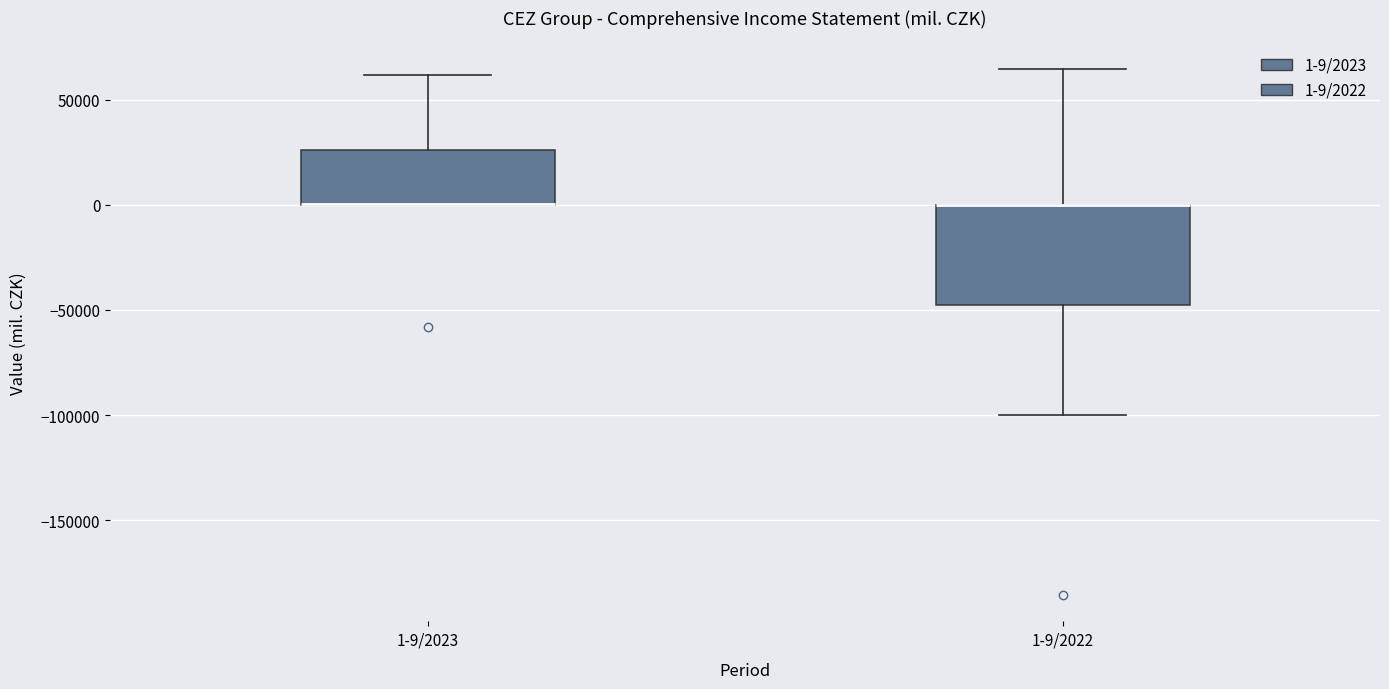

Where is the lower edge of the box for 1-9/2022 on the y-axis? The values are not printed on the chart, so give them approximately, as read against the axis.

-50000